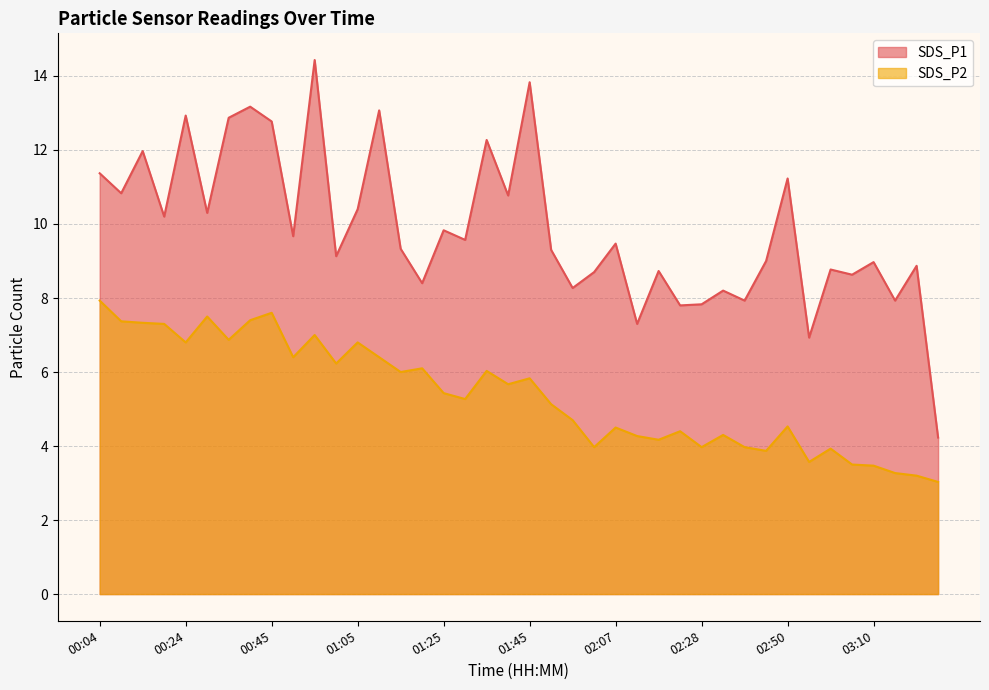

What is the sum of the SDS_P1 values at 03:21 and 00:19?

19.1